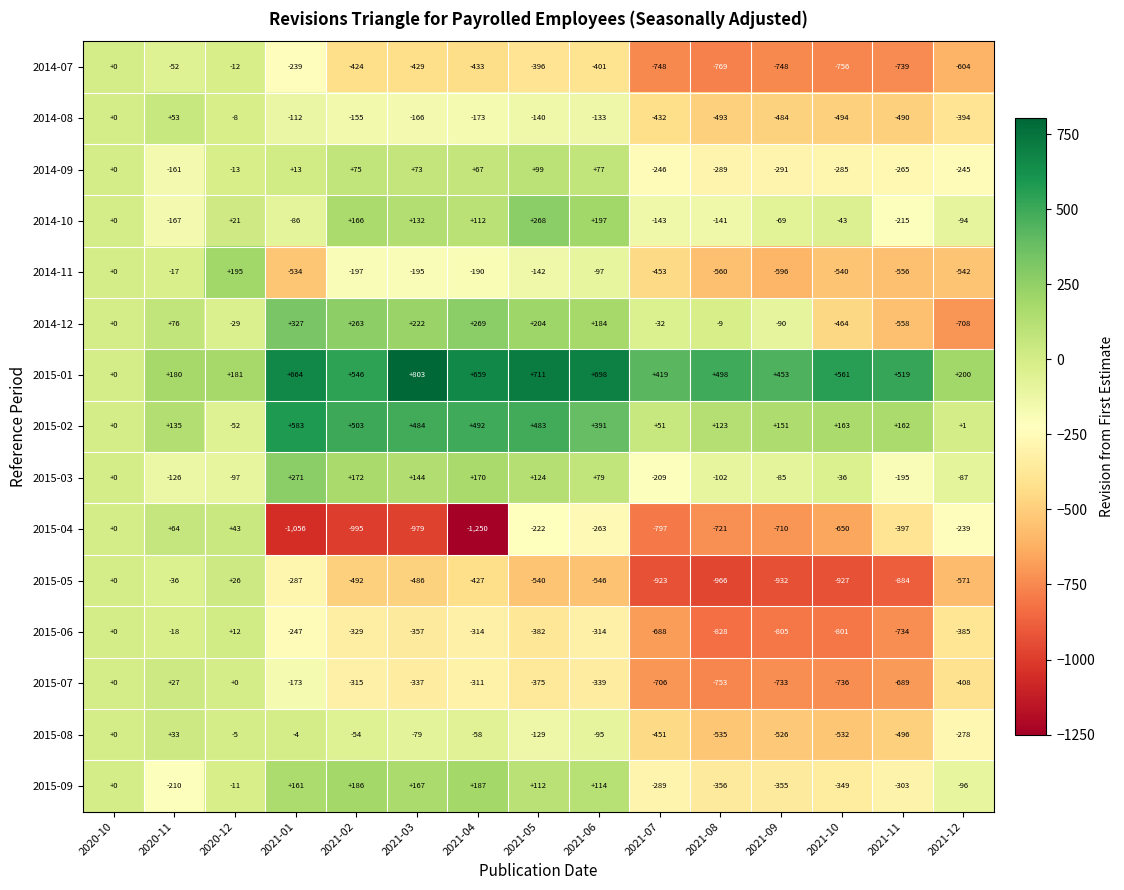

Which label corresponds to the largest value in the chart?

2021-03